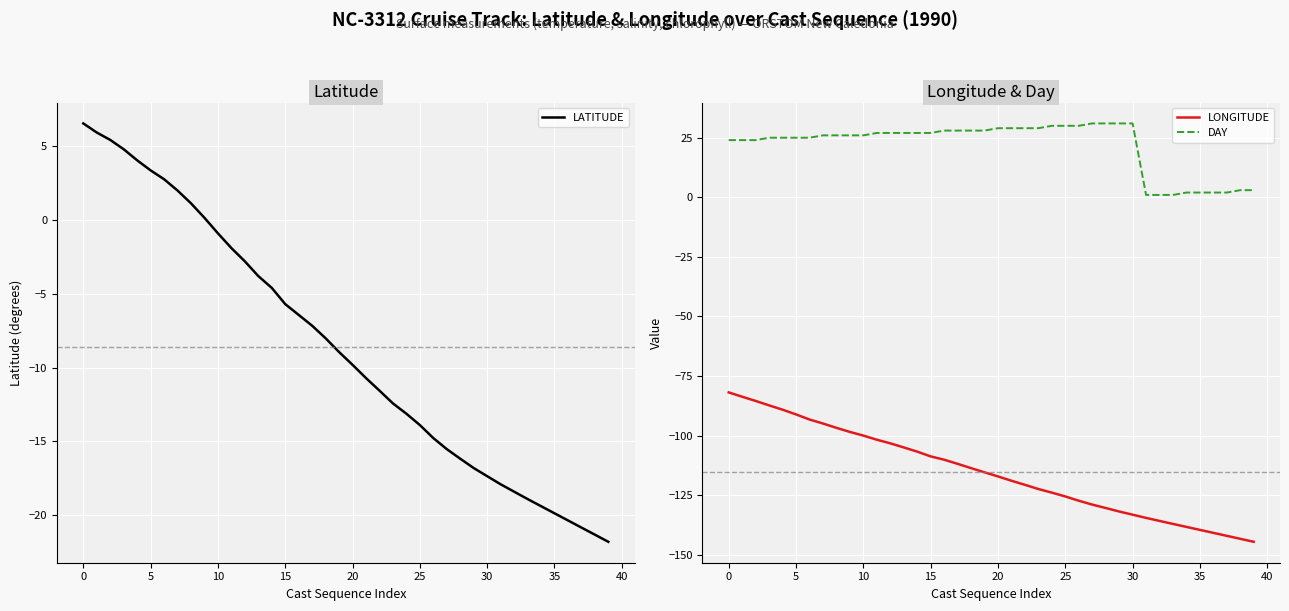

What is the difference between the second highest and second lowest values in the DAY series?

30.0